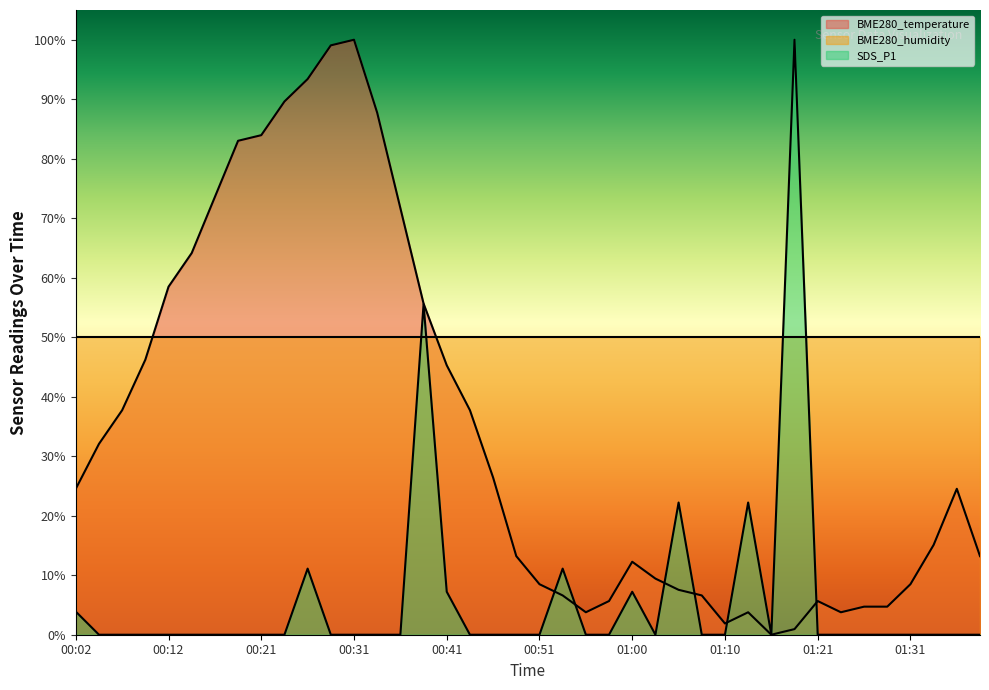

What is the label of the 19th point from the right?

00:53